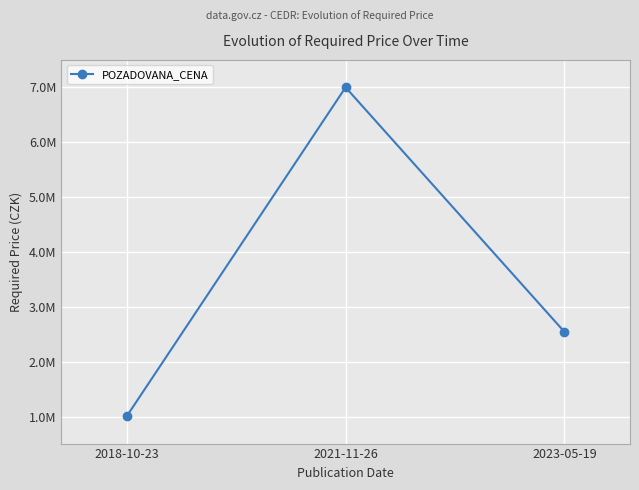

True or false: the data shows 4252322 at 2023-05-19.

False